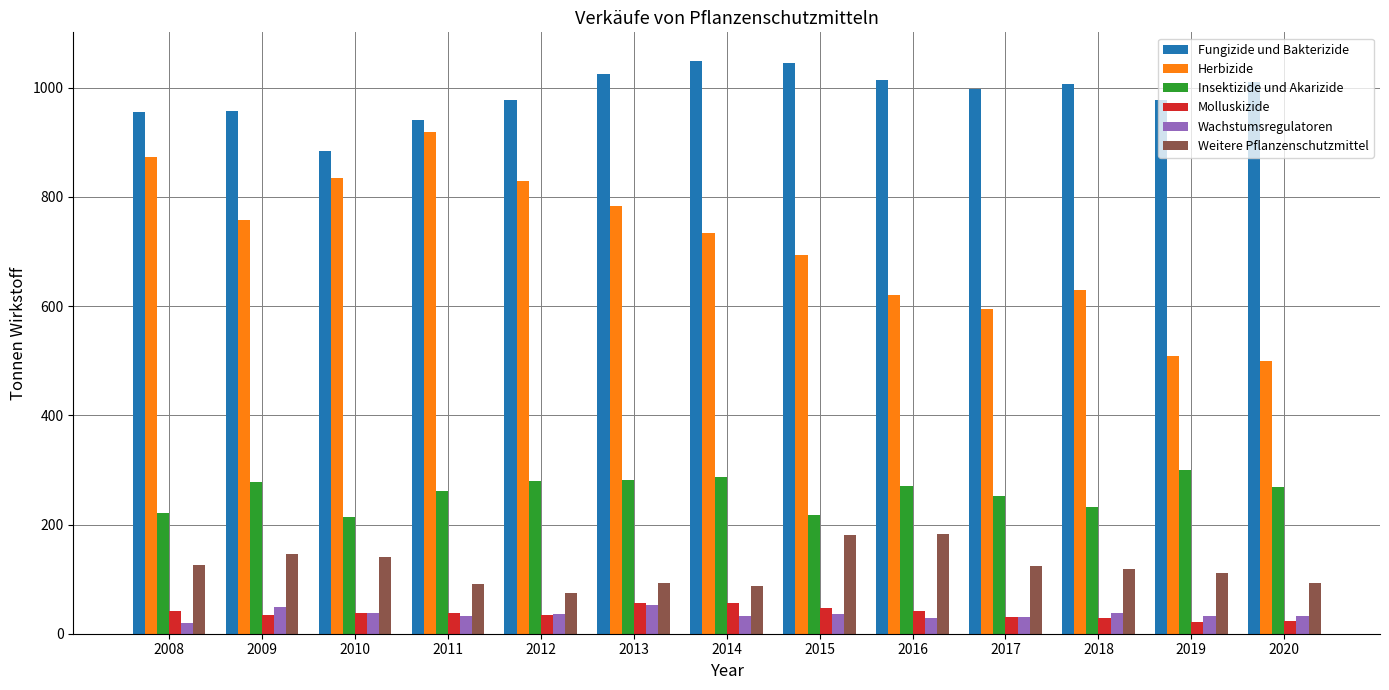

The value of Herbizide at 2012 is 575.5. True or false?

False